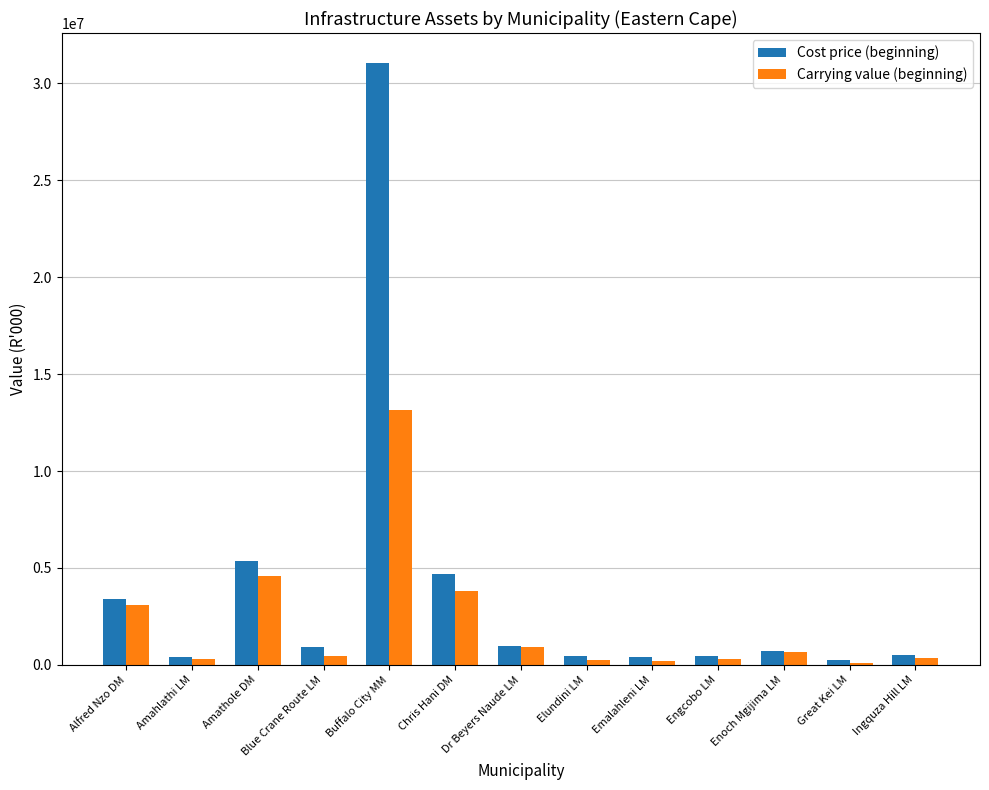

What is the total value across all series at Ingquza Hill LM?

868168